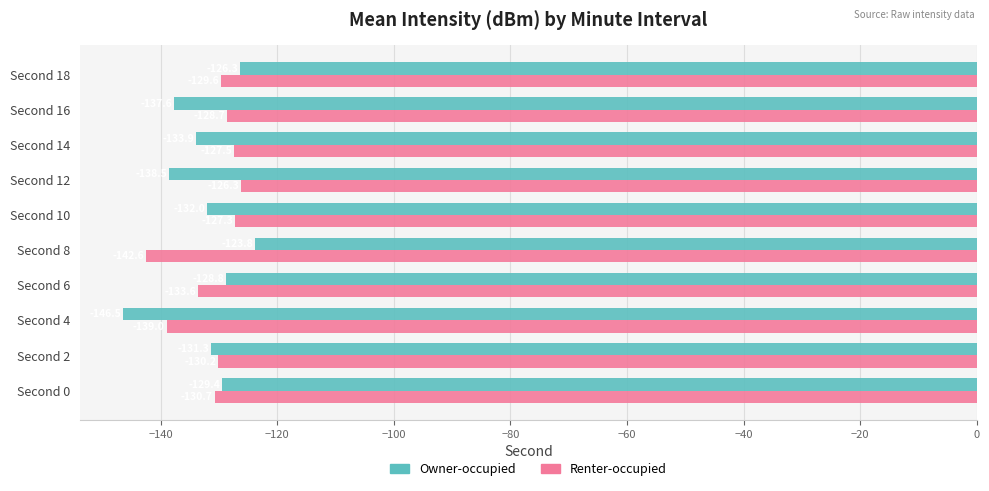

What is the spread (max minus min) of values at Second 4?

7.5